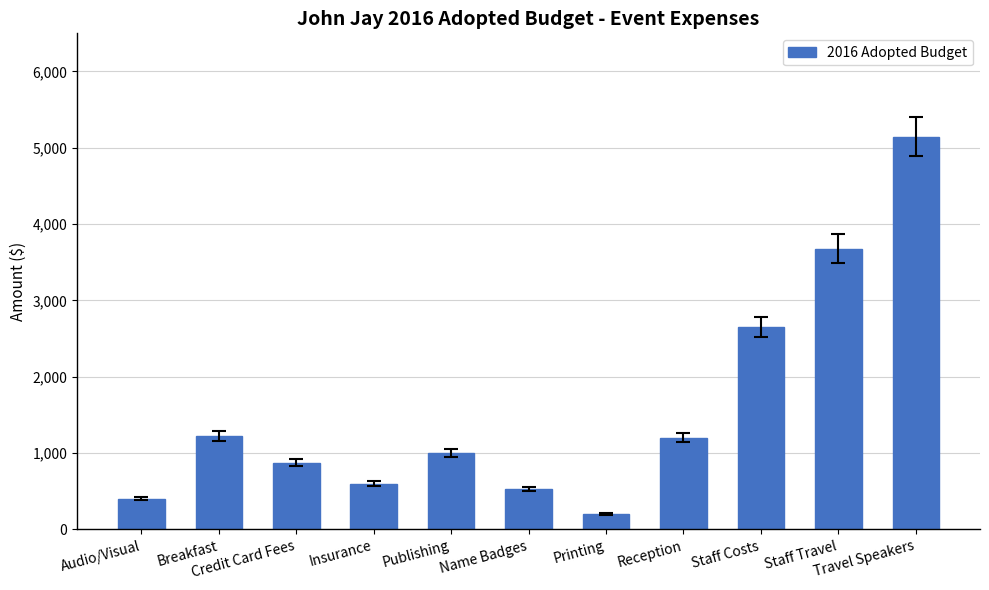

What is the minimum value shown in the chart?

200